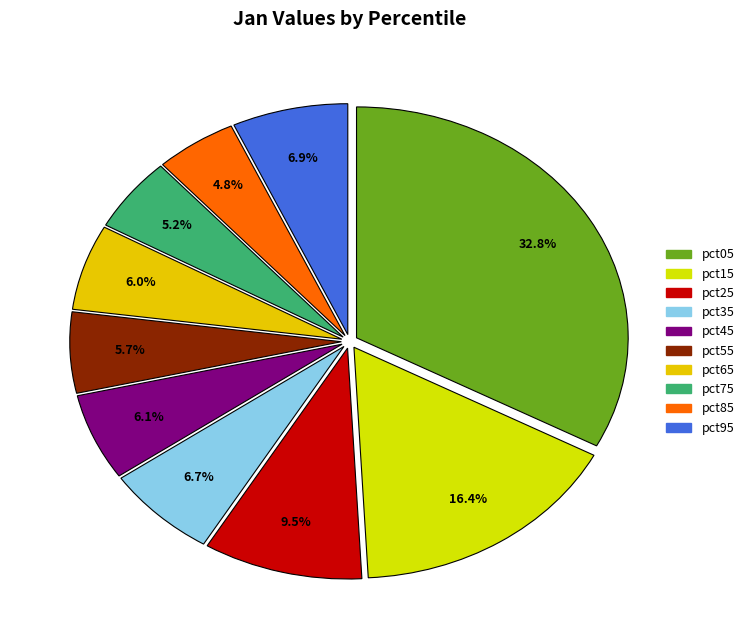

How many slices are in this pie chart?

10